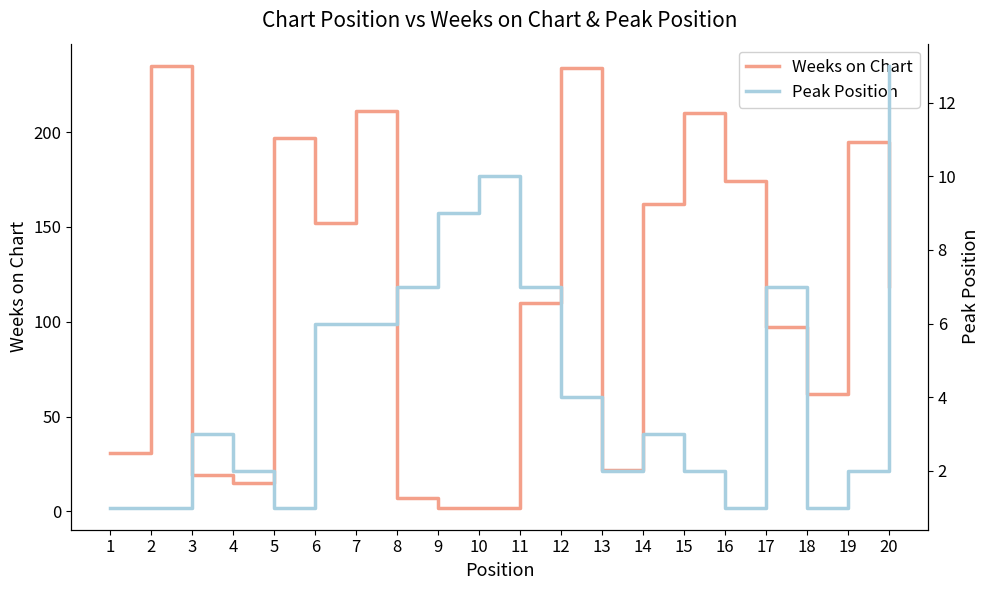

How many data points in Peak Position are less than 3?

9